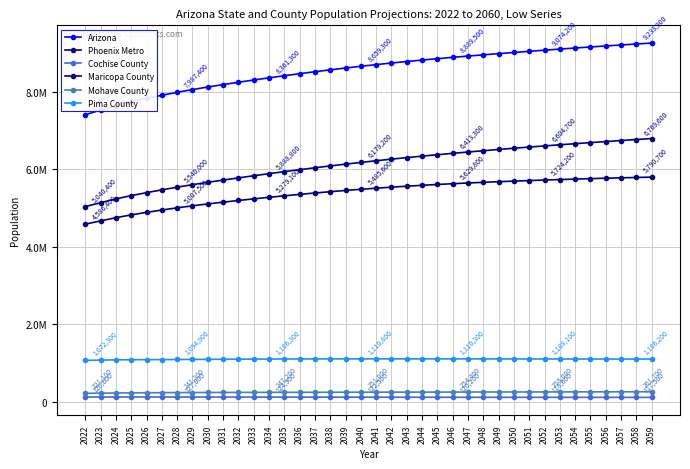

What are all the series names shown in the legend?

Arizona, Phoenix Metro, Cochise County, Maricopa County, Mohave County, Pima County